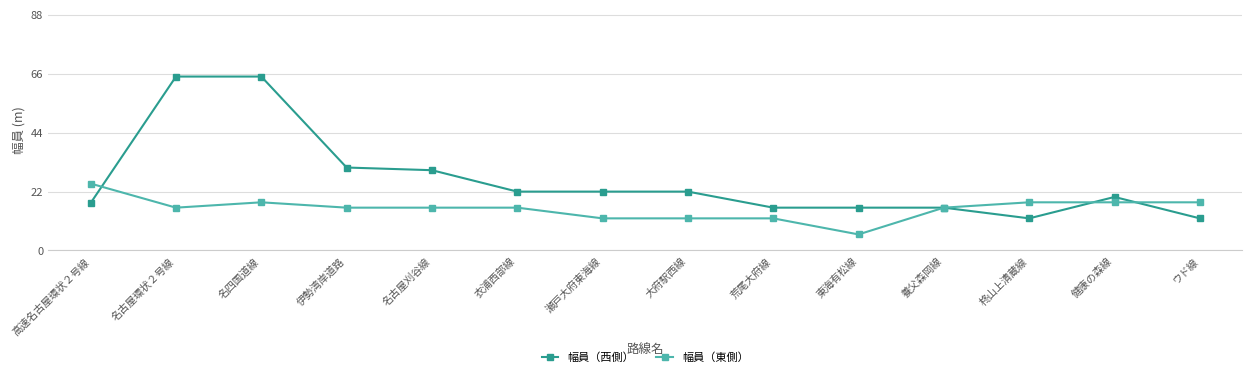

At which category is the sum across all series the highest?

名四国道線